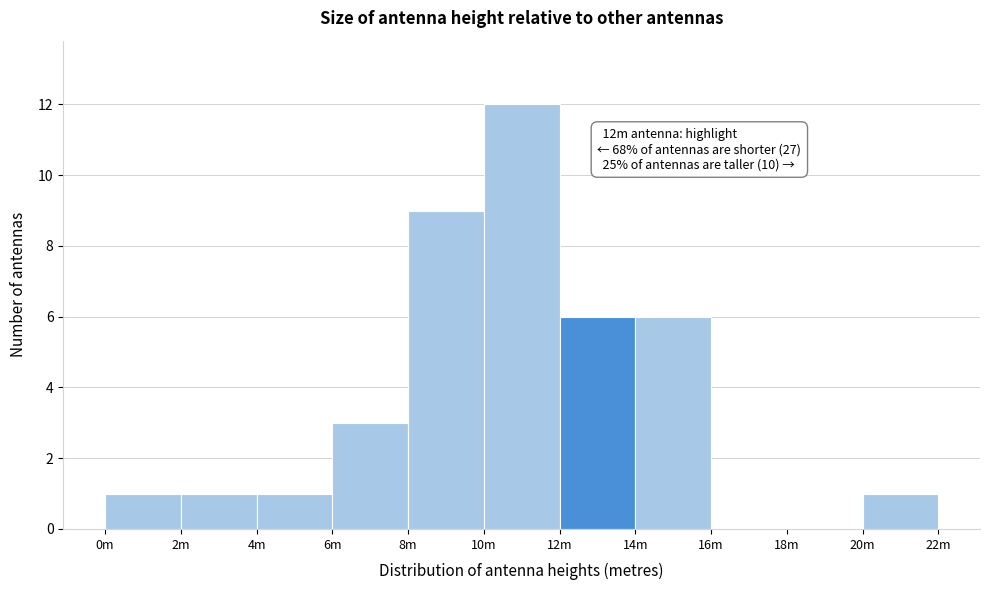

Reading left to right, what are all the values shown in this chart?

0m=1	2m=1	4m=1	6m=3	8m=9	10m=12	12m=6	14m=6	16m=0	18m=0	20m=1